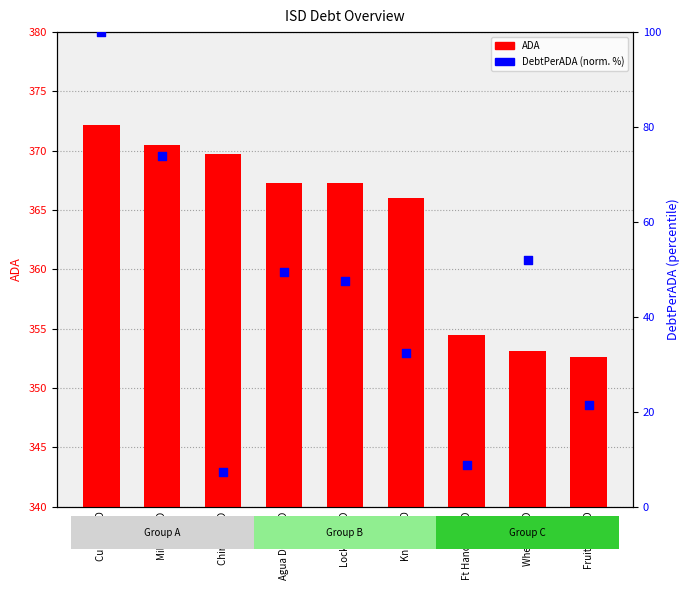

What are all the series names shown in the legend?

ADA, DebtPerADA (normalized %)